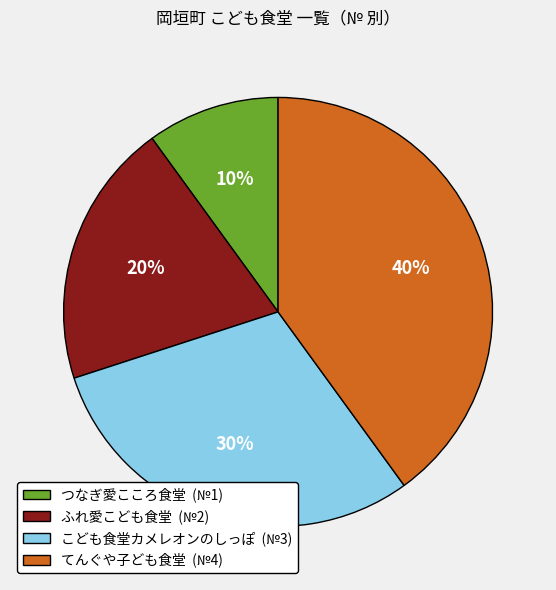

How many slices are in this pie chart?

4